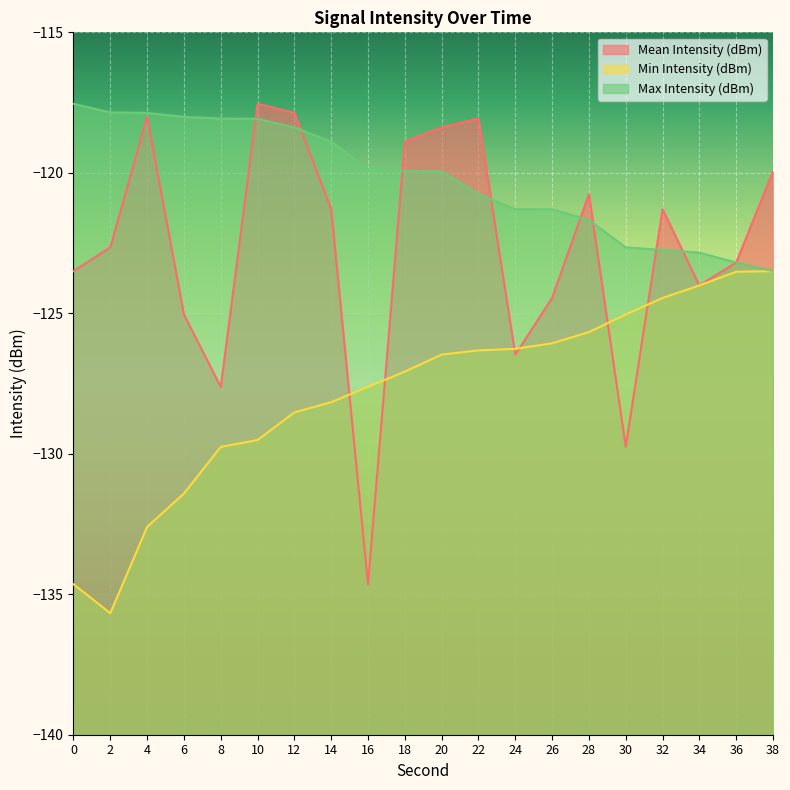

What is the sum of all Min Intensity (dBm) values?

-2556.3